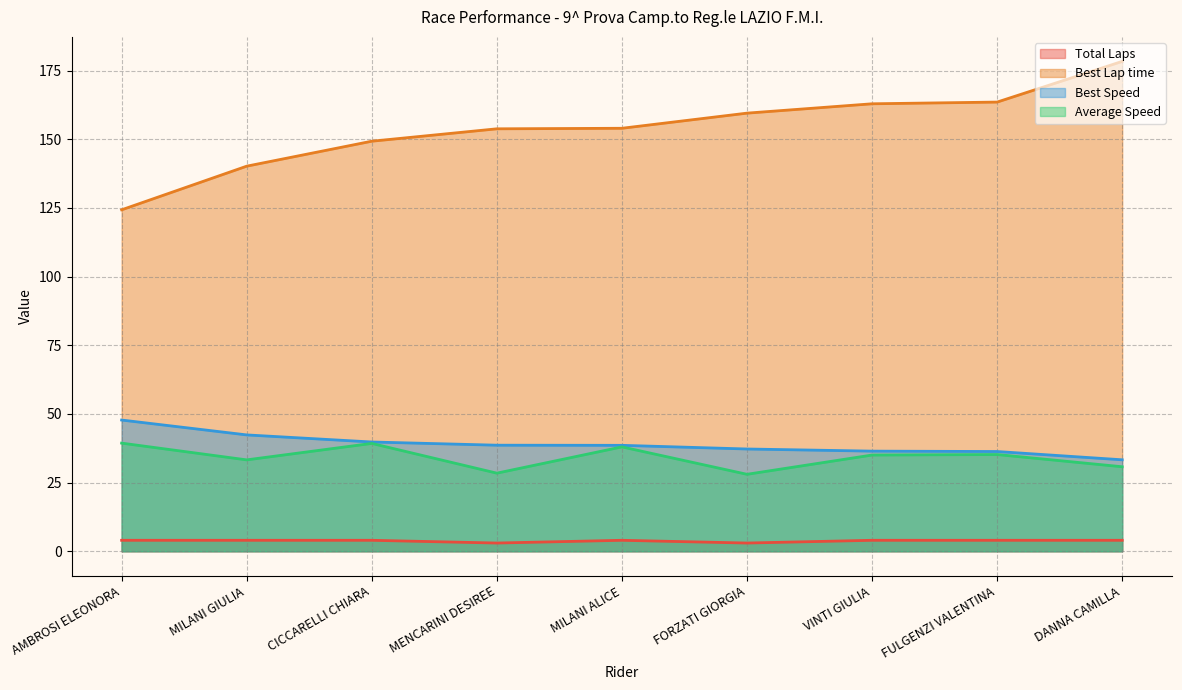

What are all the series names shown in the legend?

Total Laps, Best Lap time, Best Speed, Average Speed